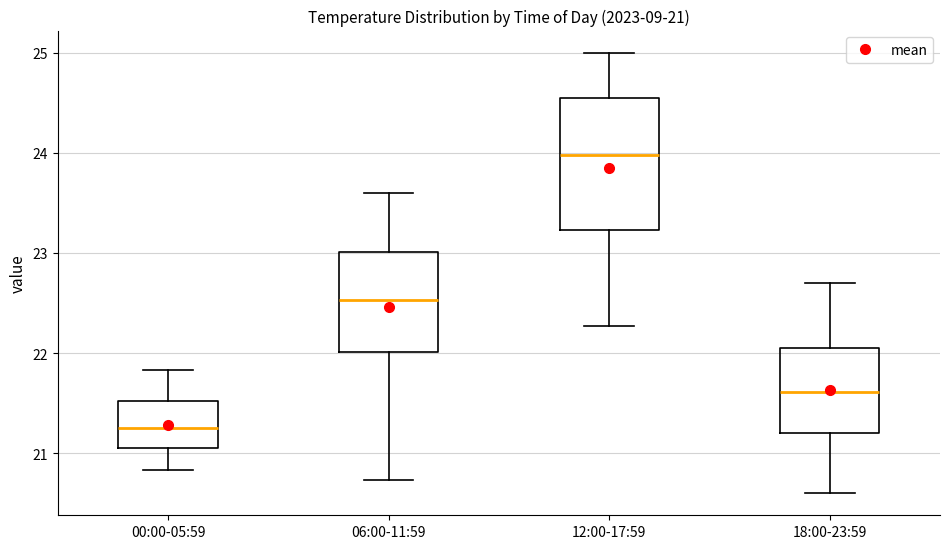

Which box has the highest median line?

12:00-17:59